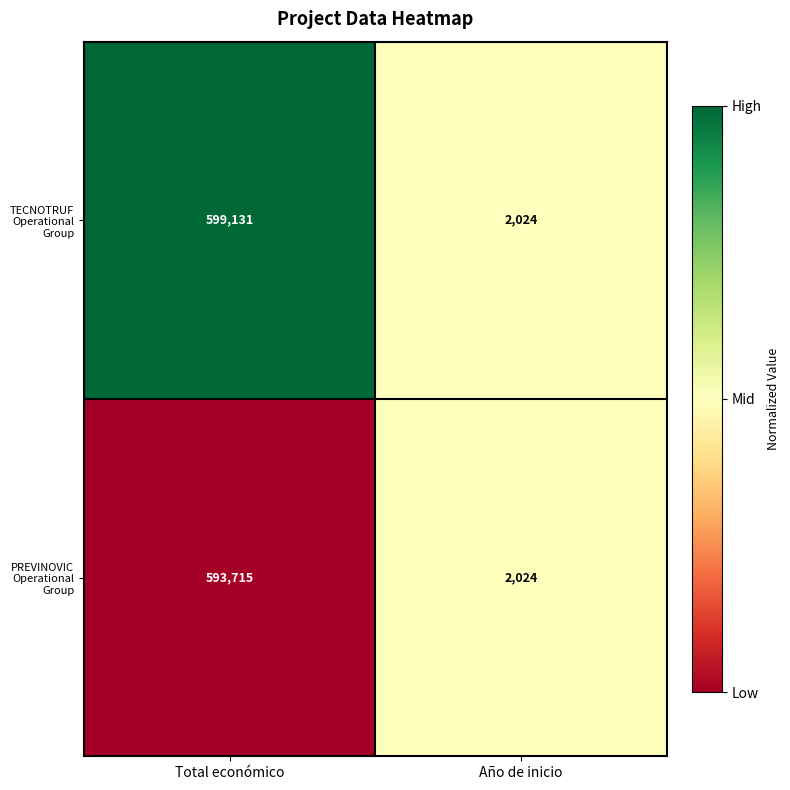

Which category has the highest value across all series?

Total económico